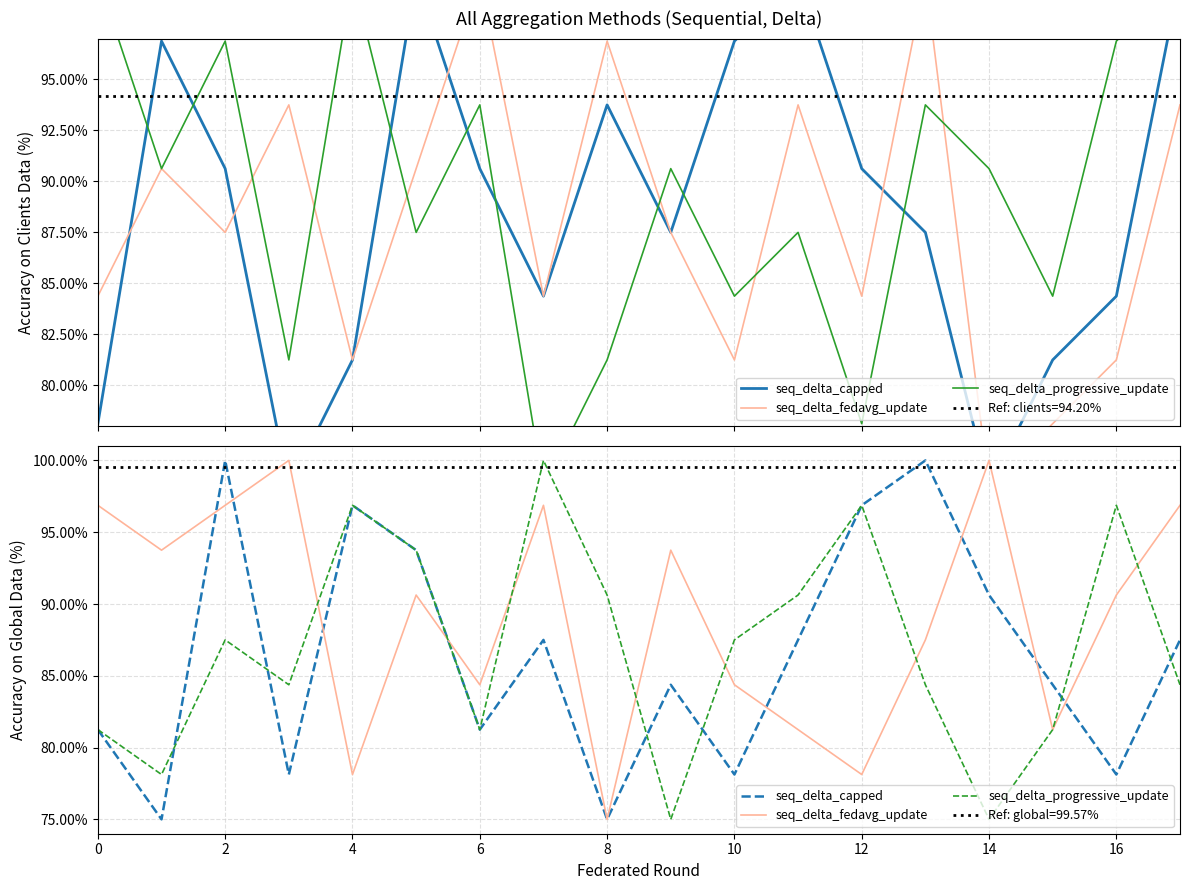

What are all the series names shown in the legend?

seq_delta_capped, seq_delta_fedavg_update, seq_delta_progressive_update